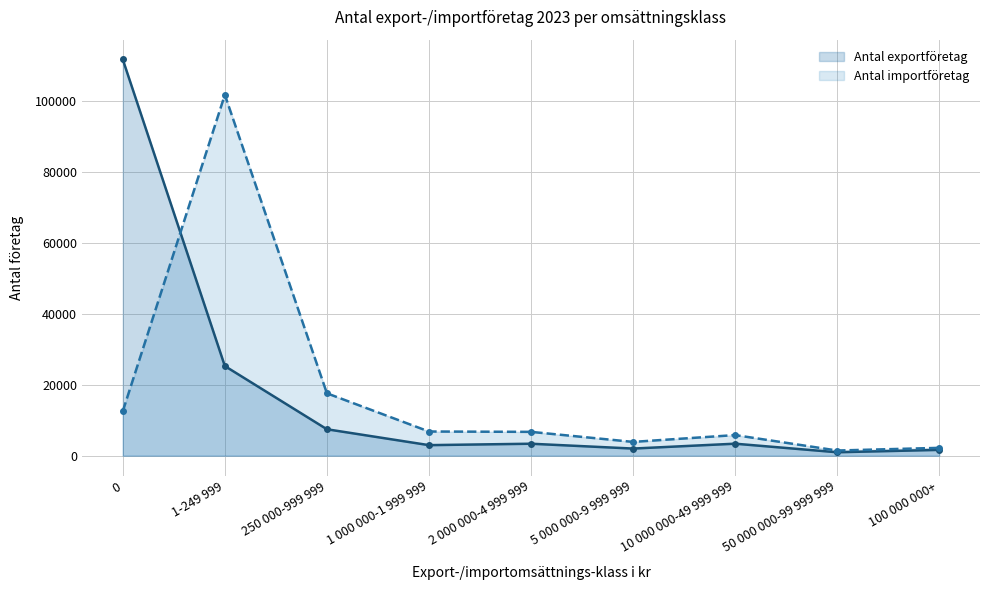

True or false: Antal exportföretag and Antal importföretag cross at least once.

True